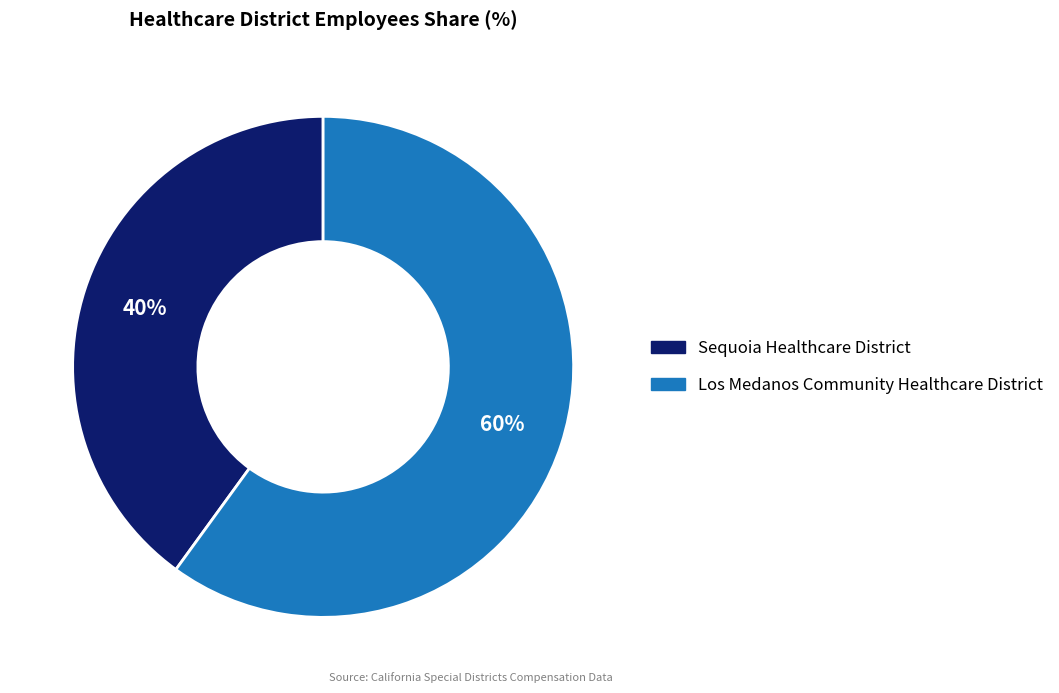

Rank the categories by value from highest to lowest.

Los Medanos Community Healthcare District, Sequoia Healthcare District